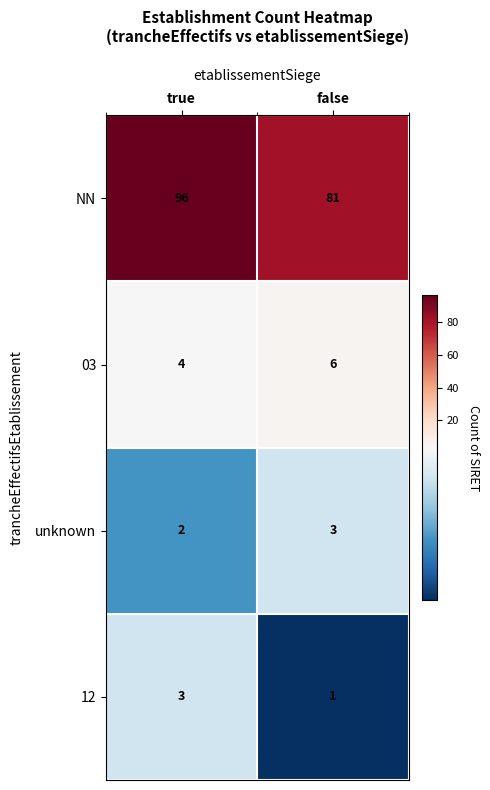

Which category has the lowest value across all series?

false